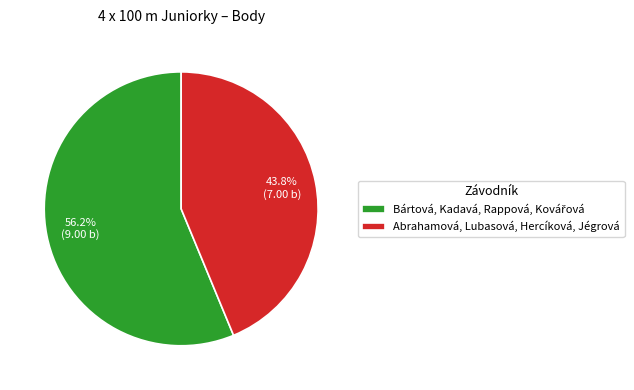

Count the number of slices in the pie.

2